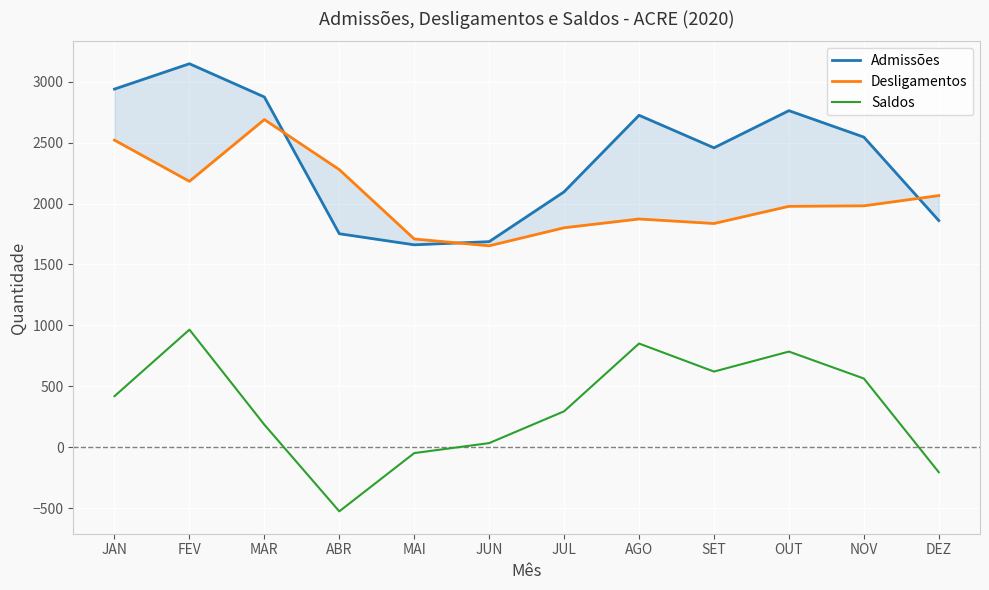

What is the total value across all series at MAR?

5748